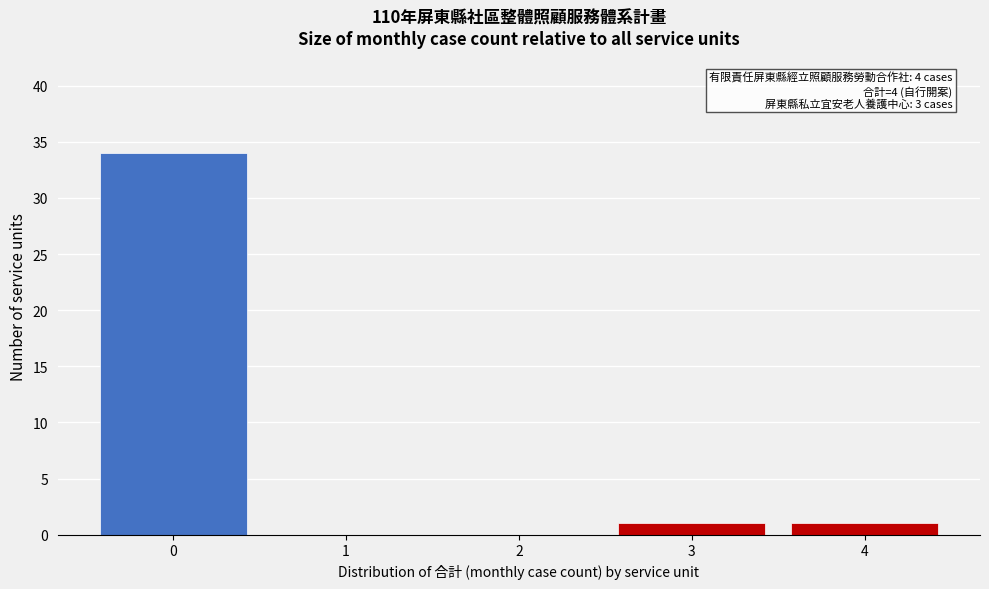

Reading right to left, extract all data points from this chart.

4=1	3=1	2=0	1=0	0=34